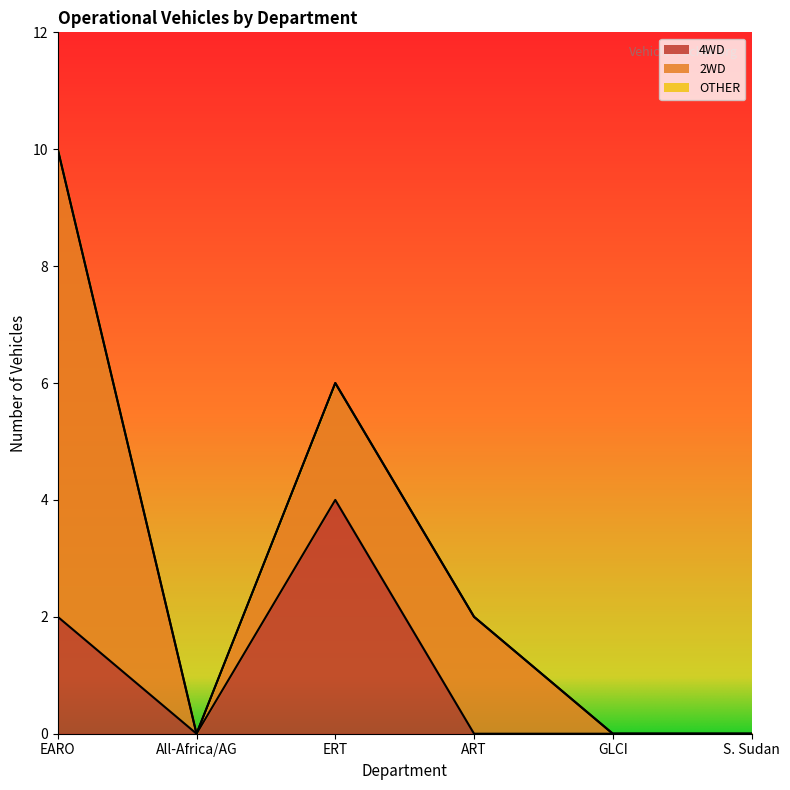

True or false: 4WD and OTHER cross at least once.

False